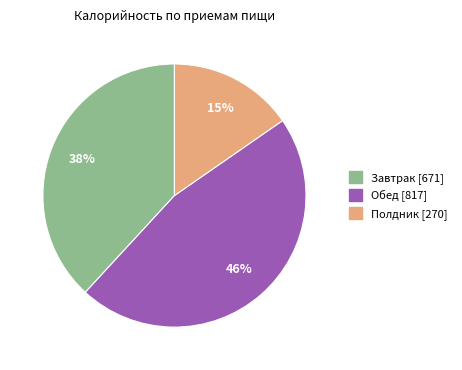

How many segments does this pie chart have?

3